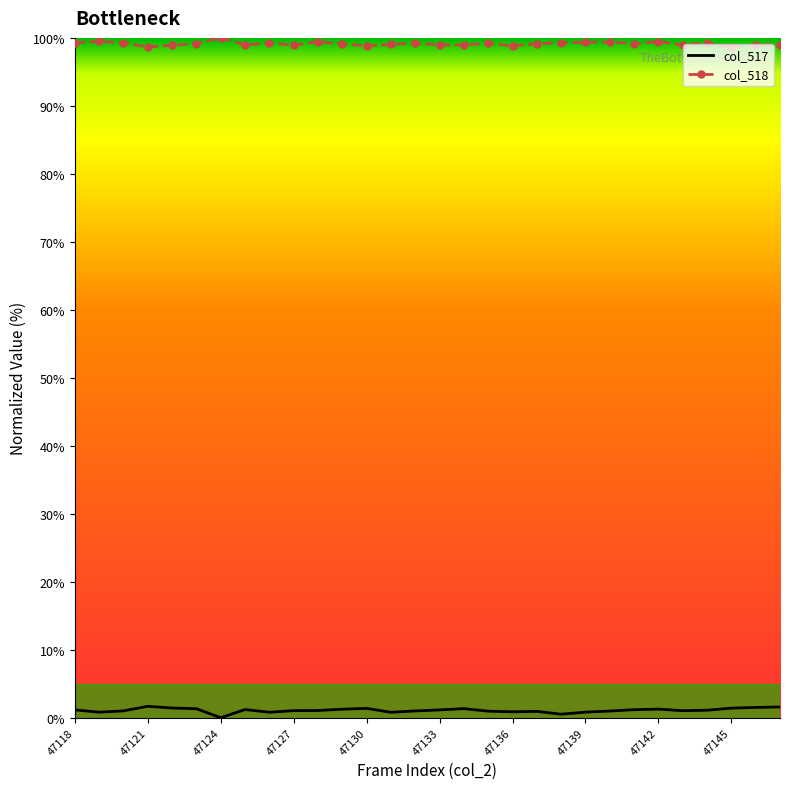

What is the greatest value displayed?

100.0